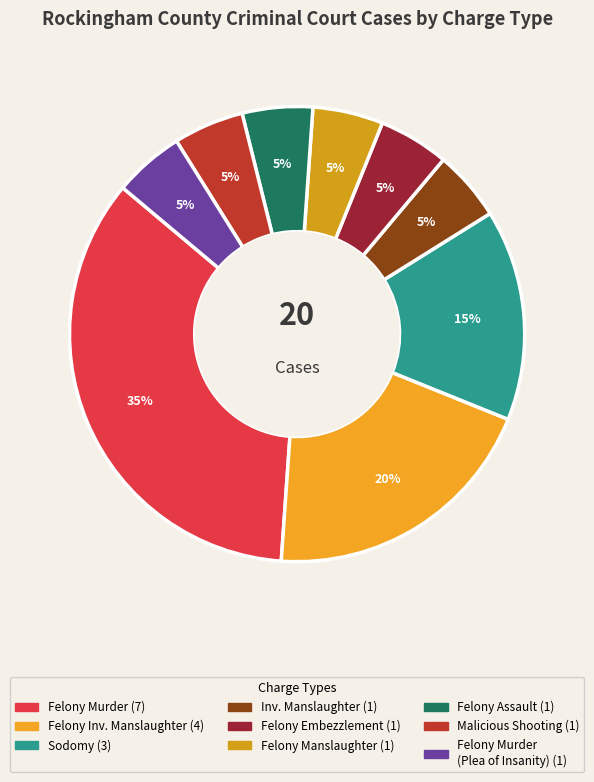

Rank the categories by value from highest to lowest.

Felony Murder, Felony Involuntary Manslaughter, Sodomy, Involuntary Manslaughter, Felony Embezzlement, Felony Manslaughter, Felony Assault, Malicious Shooting, Felony Murder Plea of Insanity